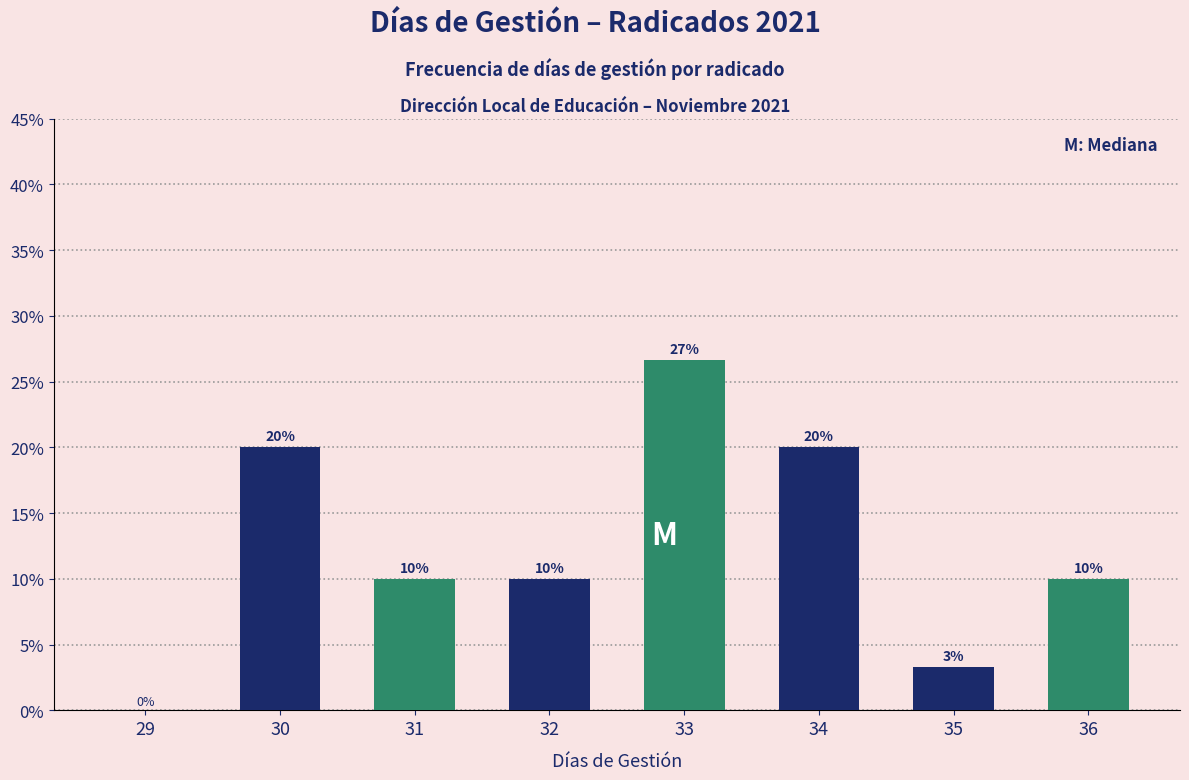

Which label corresponds to the largest value in the chart?

33